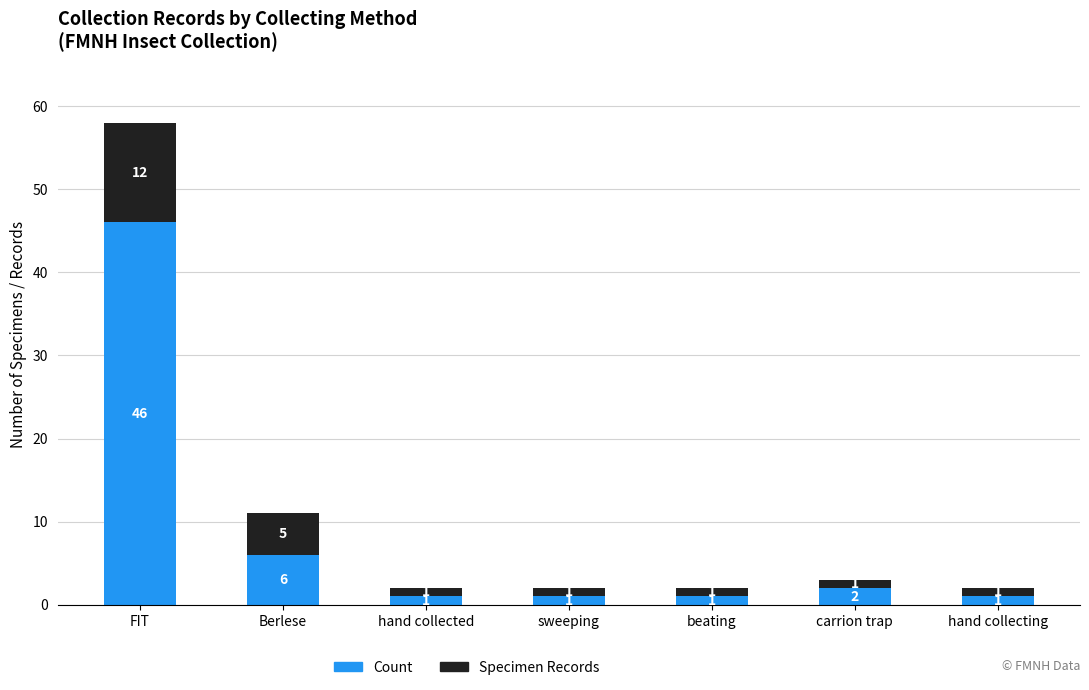

What is the sum of the Count values at carrion trap and beating?

3